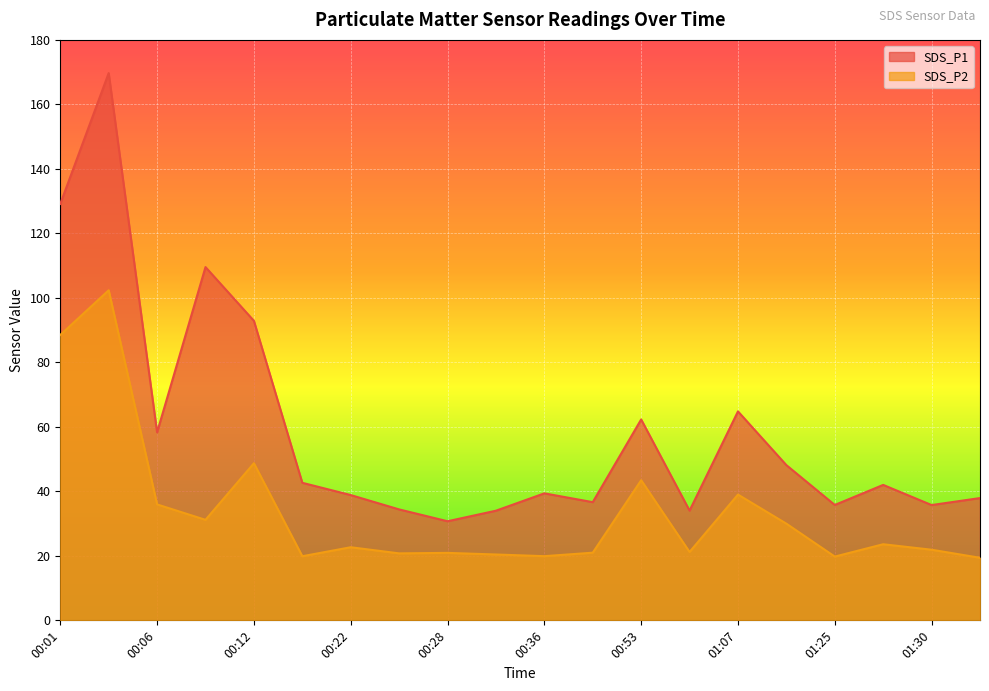

Rank the series by their maximum value, from lowest to highest.

SDS_P2, SDS_P1